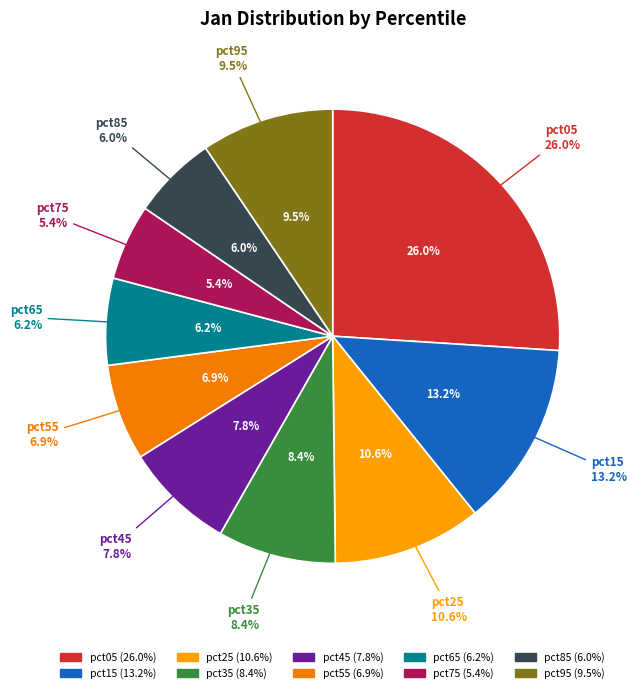

Which slice is the largest?

pct05